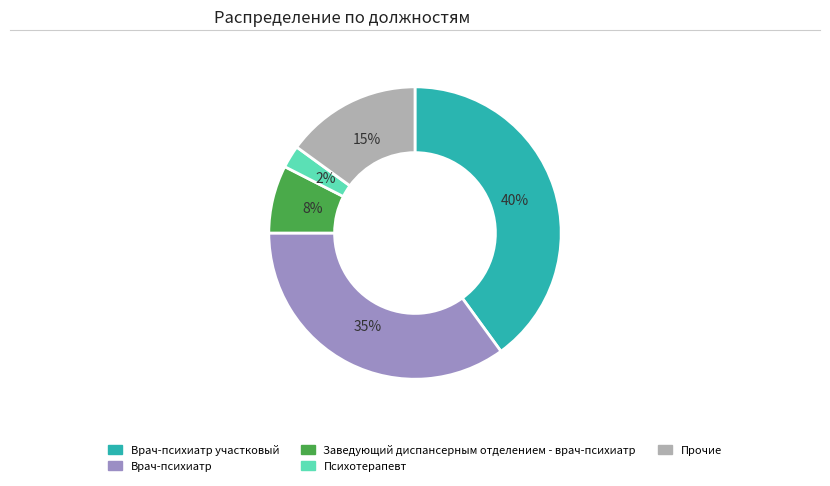

To the nearest percent, what is the difference between the largest and smallest slice percentages?

38%